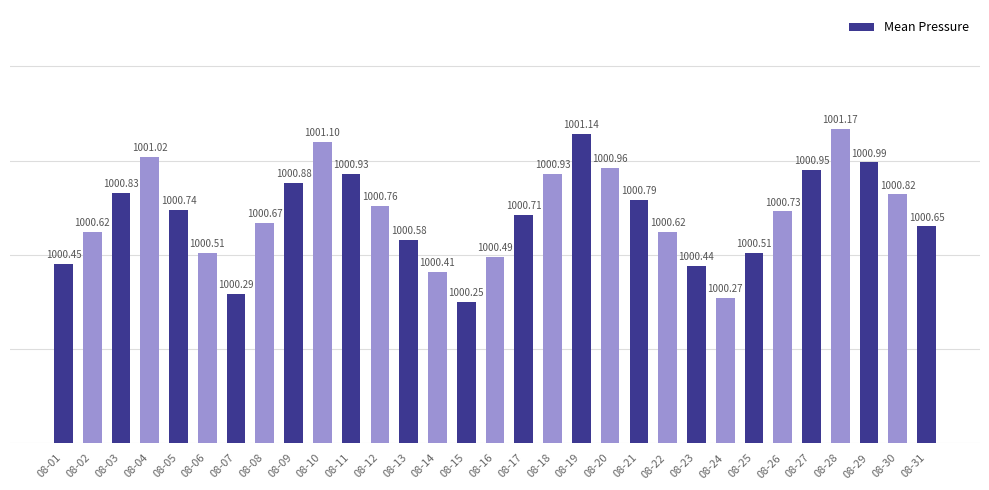

What is the difference between the maximum and minimum values?

0.9